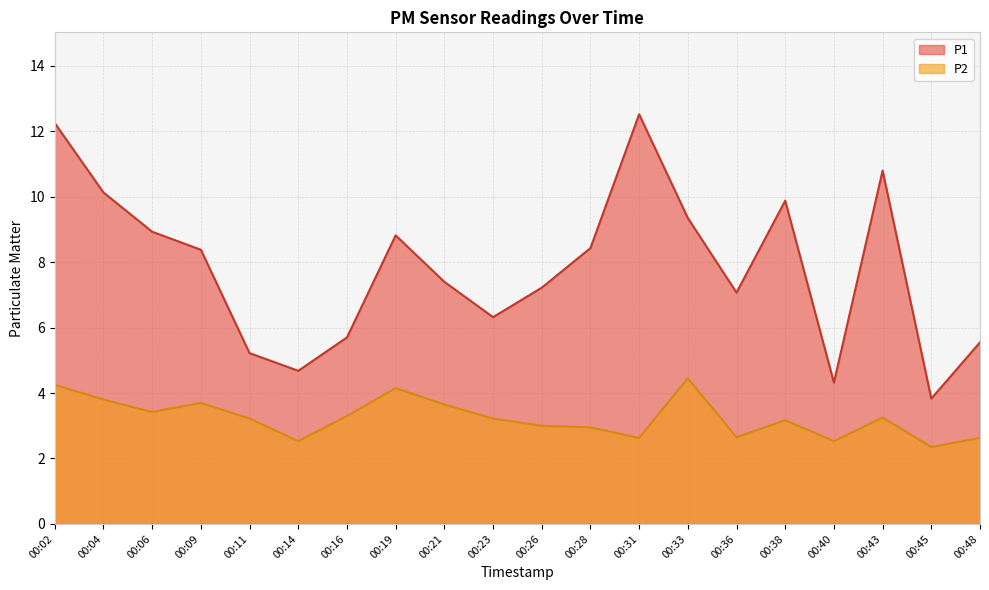

True or false: P1 and P2 cross at least once.

False